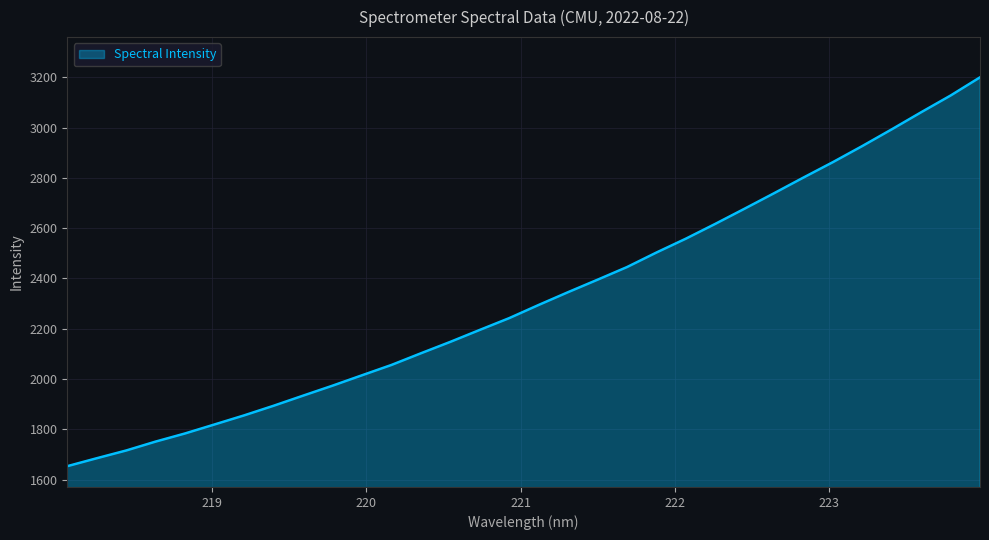

What is the maximum value shown in the chart?

3199.7